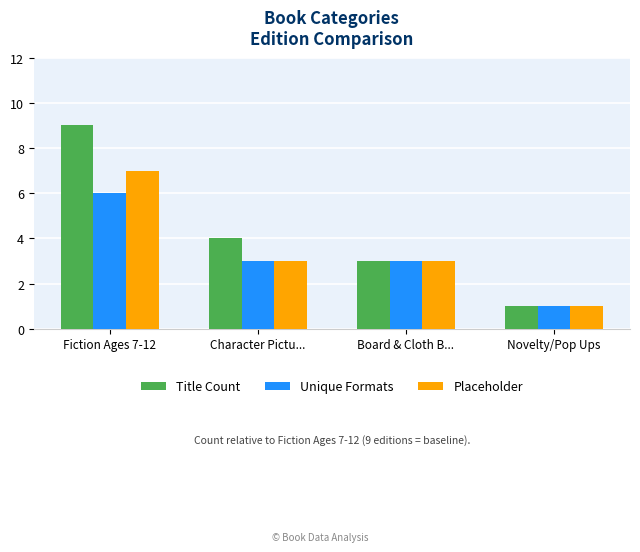

Reading right to left, what are all the values shown in this chart?

Title Count: 1	3	4	9
Unique Formats: 1	3	3	6
Placeholder: 1	3	3	7